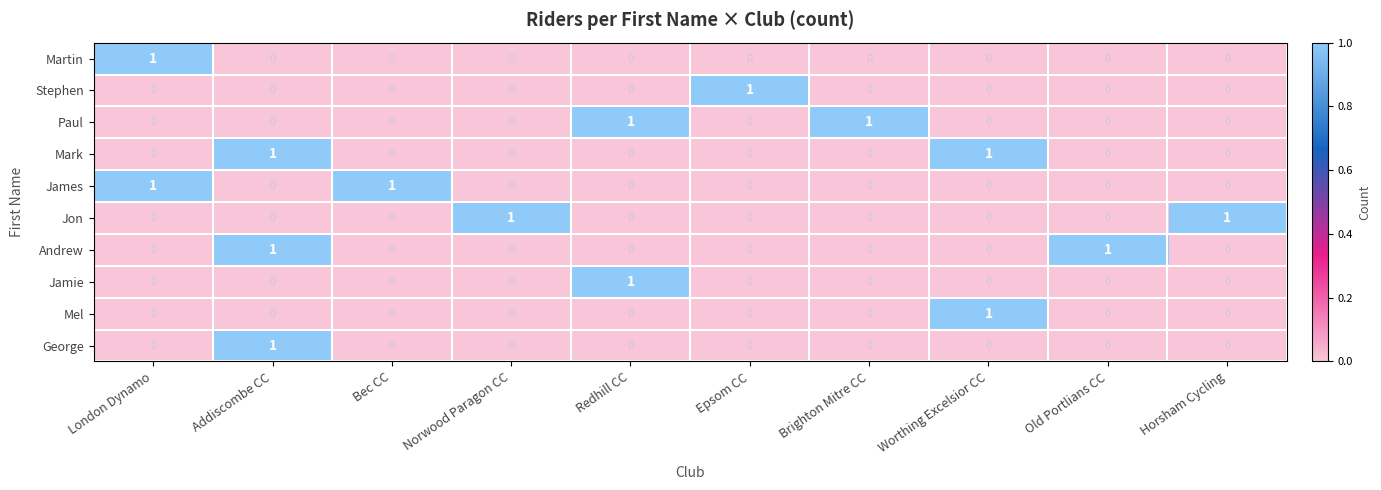

At which label does Jamie reach its peak?

Redhill CC